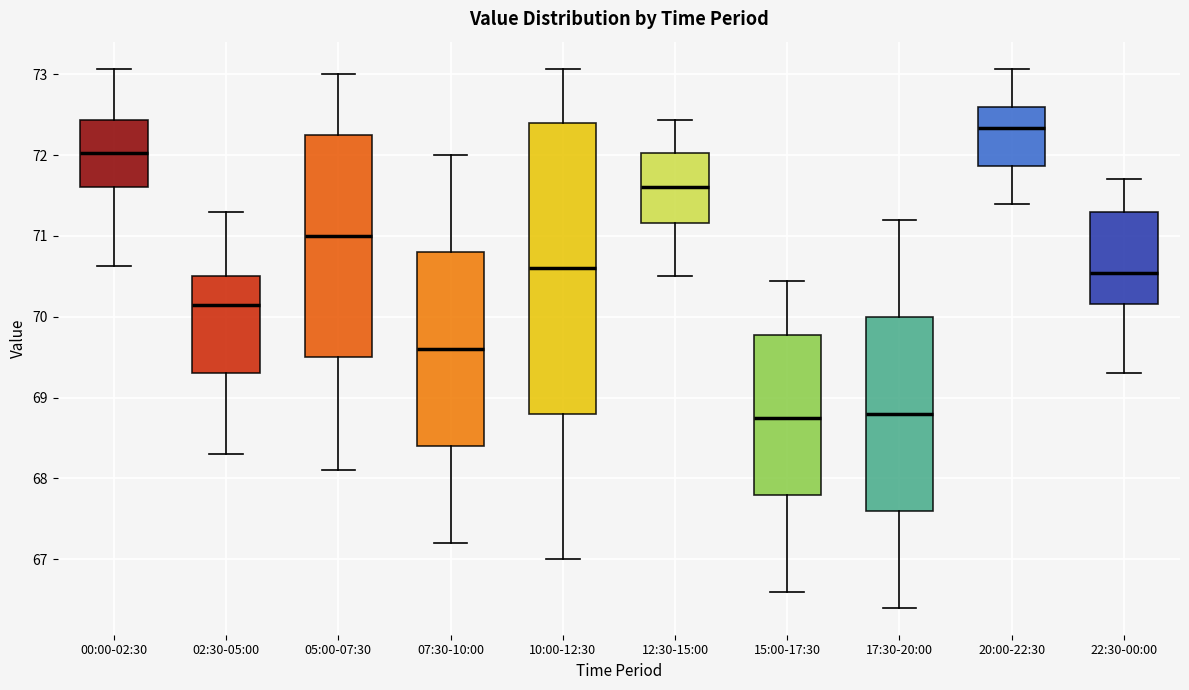

Reading left to right, read every box against the y-axis: the position of its median line, the range the box covers, and the ends of its whiskers. The values are not printed on the chart, so give them approximately, as read against the axis.

00:00-02:30: median 72.0, box 71.6 to 72.4, whiskers 70.6 to 73.1
02:30-05:00: median 70.2, box 69.3 to 70.5, whiskers 68.3 to 71.3
05:00-07:30: median 71.0, box 69.5 to 72.3, whiskers 68.1 to 73.0
07:30-10:00: median 69.6, box 68.4 to 70.8, whiskers 67.2 to 72.0
10:00-12:30: median 70.6, box 68.8 to 72.4, whiskers 67.0 to 73.1
12:30-15:00: median 71.6, box 71.2 to 72.0, whiskers 70.5 to 72.4
15:00-17:30: median 68.8, box 67.8 to 69.8, whiskers 66.6 to 70.4
17:30-20:00: median 68.8, box 67.6 to 70.0, whiskers 66.4 to 71.2
20:00-22:30: median 72.3, box 71.9 to 72.6, whiskers 71.4 to 73.1
22:30-00:00: median 70.5, box 70.2 to 71.3, whiskers 69.3 to 71.7